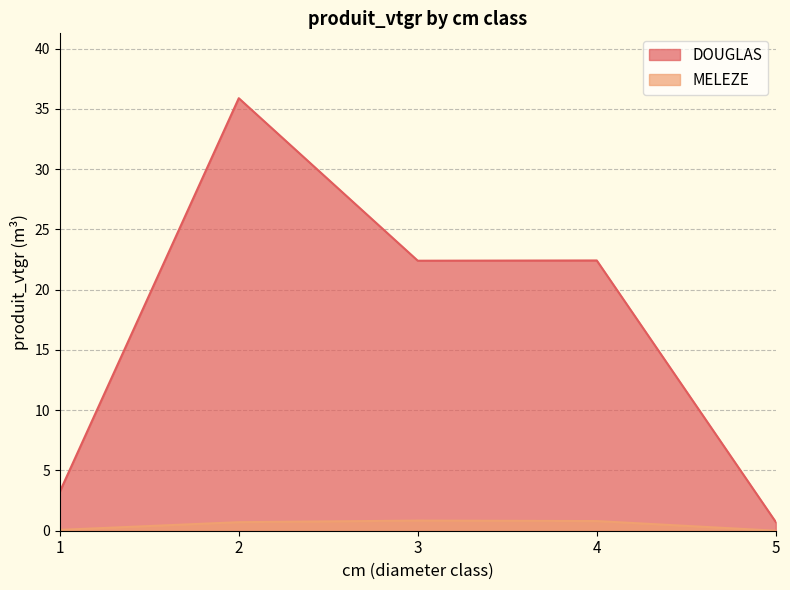

Is the value of DOUGLAS at 3 greater than the value of MELEZE at 5?

Yes